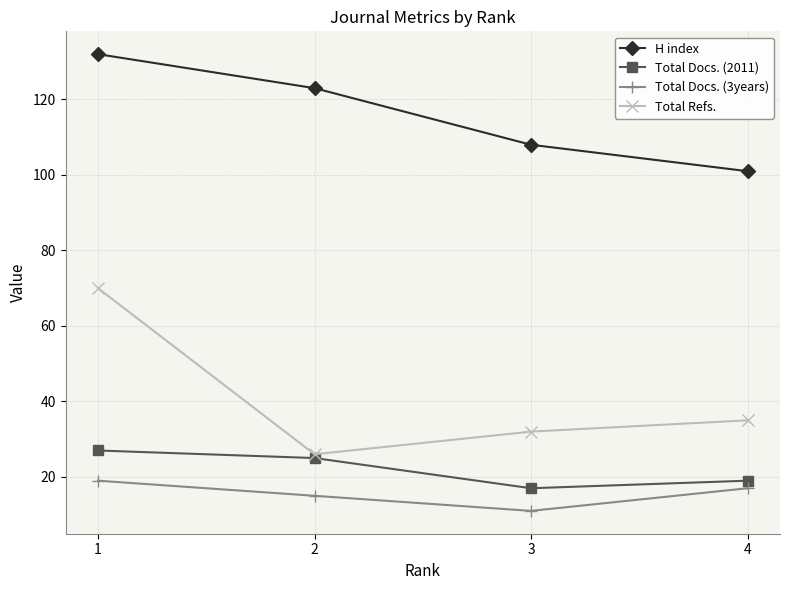

What is the value of the Total Docs. (3years) point at the 3rd from the left?

11